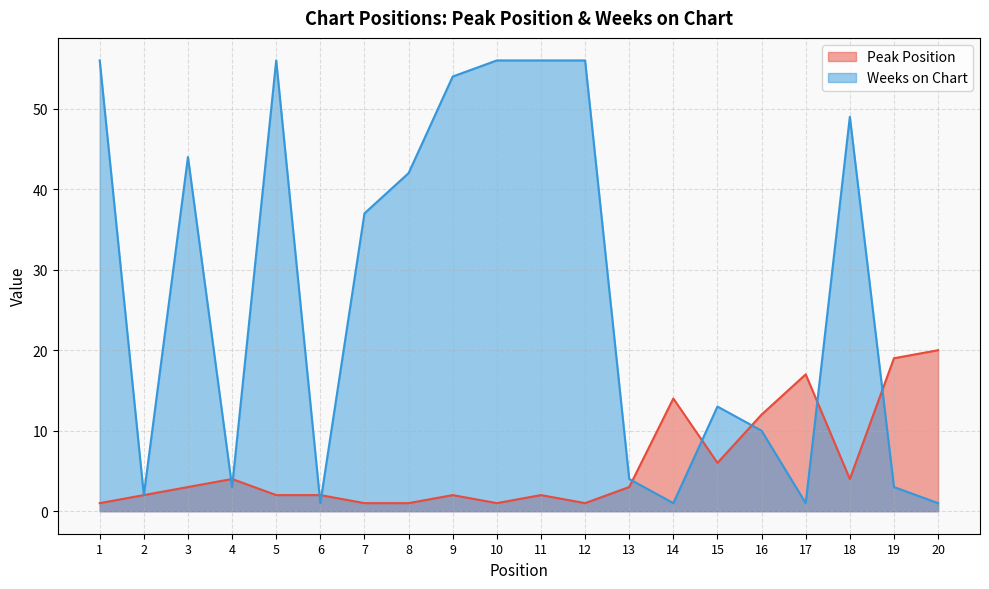

True or false: Peak Position has more than 1 points higher than both neighbors.

True